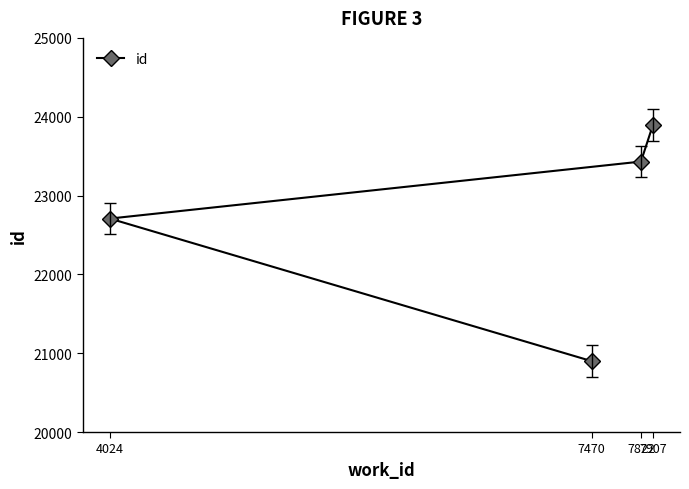

List the labels in order of value, smallest first.

7470, 4024, 7822, 7907